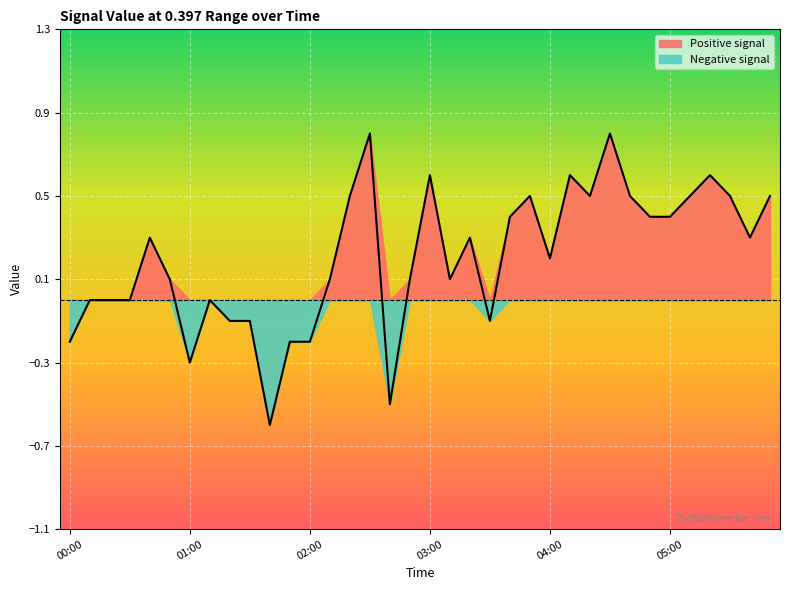

What is the difference between the second highest and minimum values?

1.4